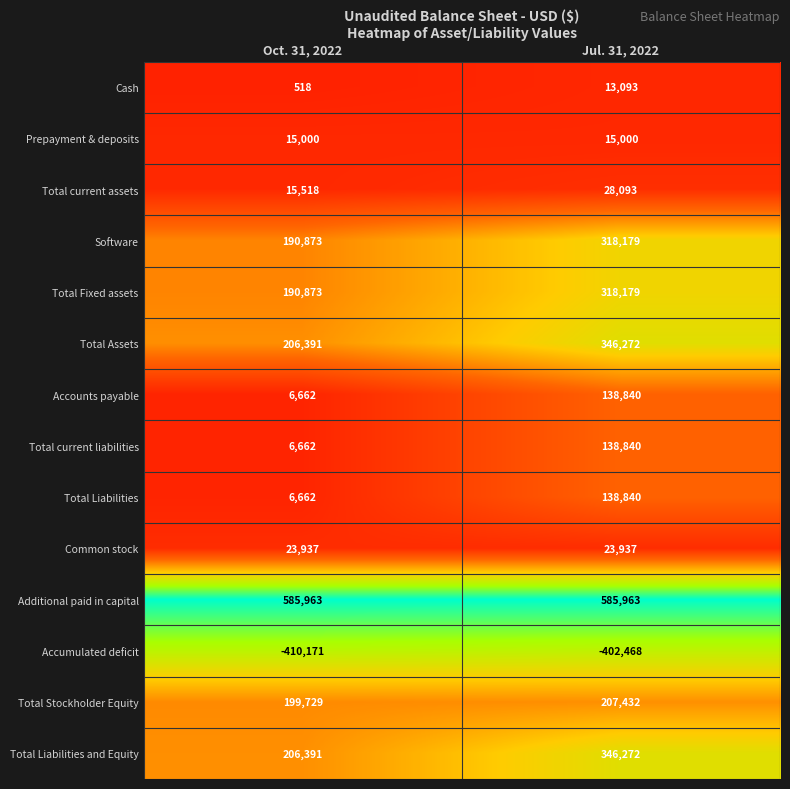

The value of Total Liabilities and Equity at Jul. 31, 2022 is 346272. True or false?

True